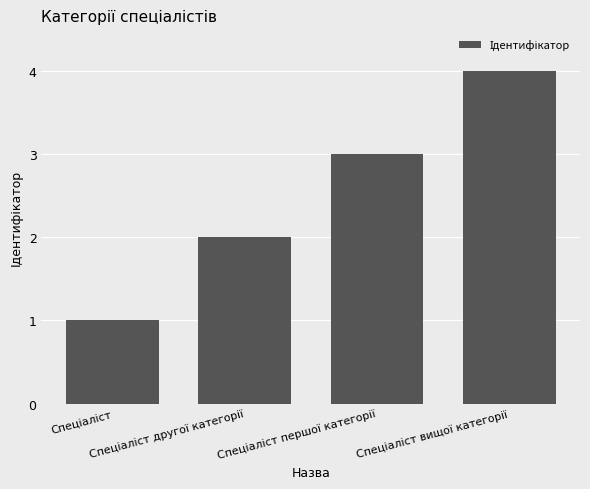

What is the sum of all values?

10